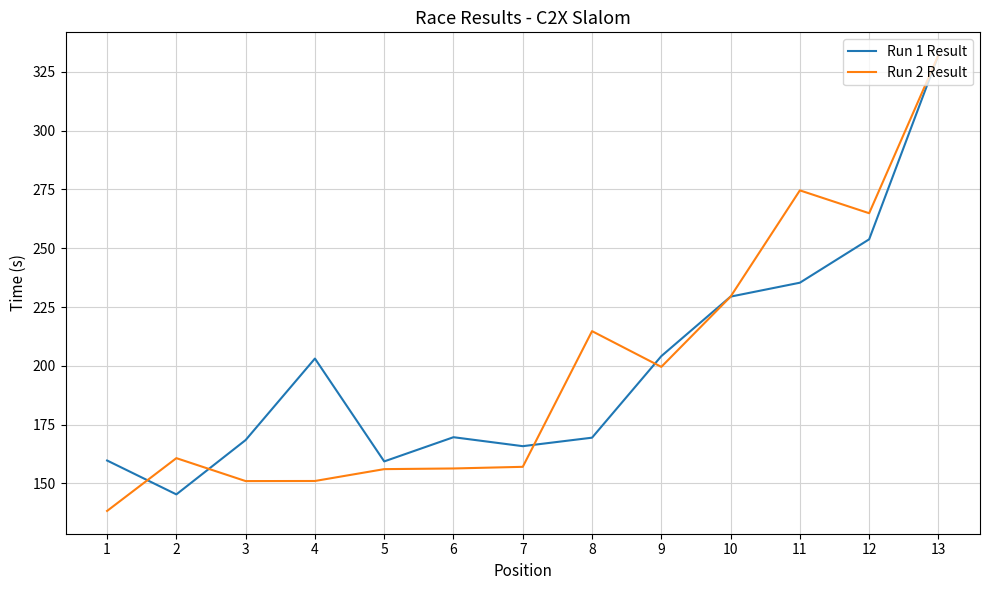

Which category has the highest value in the Run 1 Result series?

13